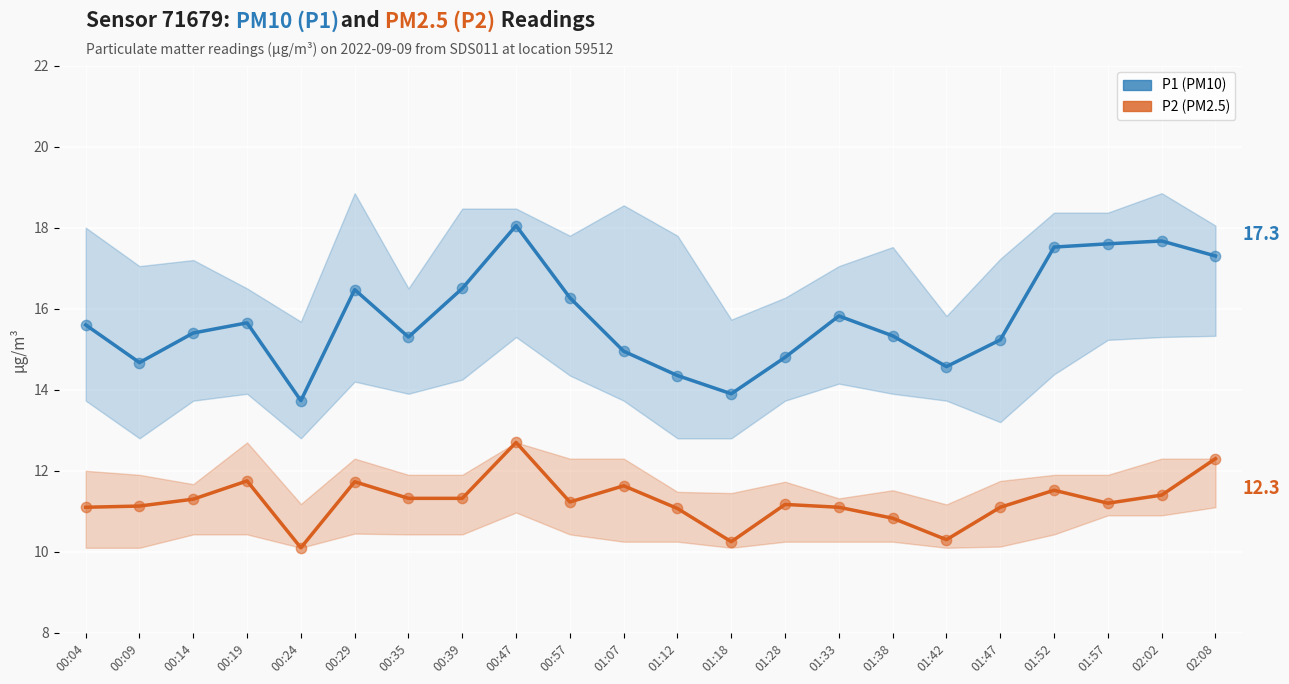

Which series has the widest spread of Y values?

P1 (PM10)